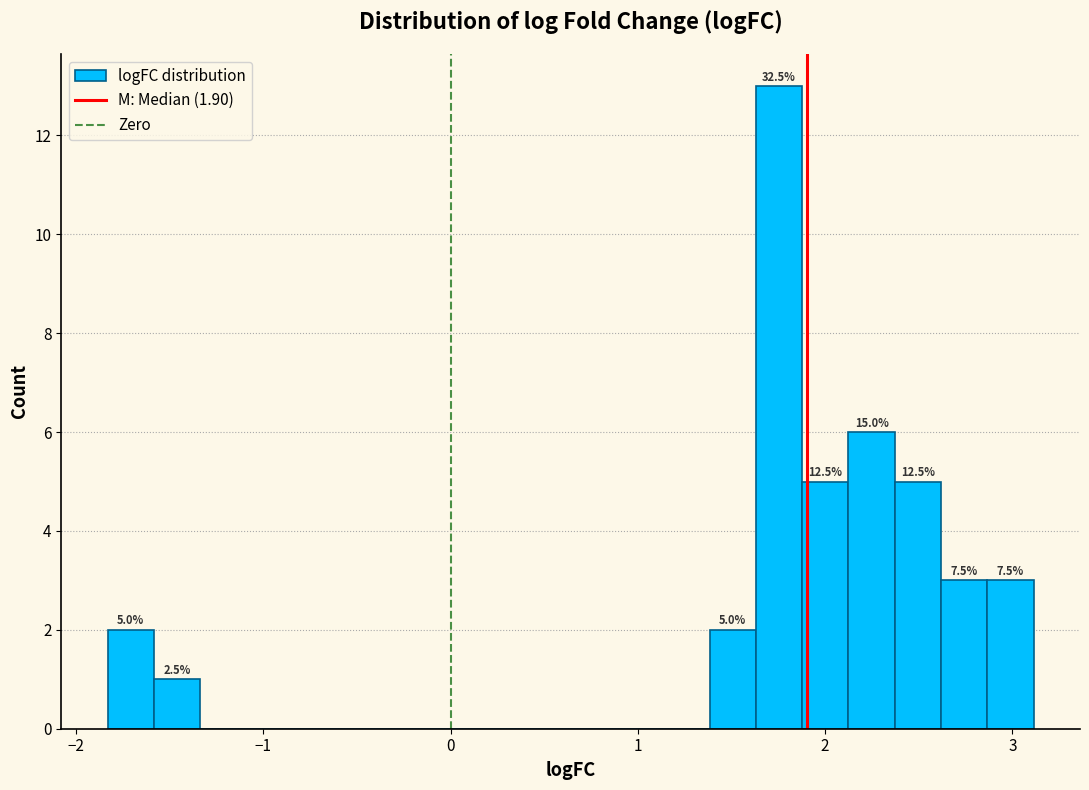

Read against the x-axis, roughly where is the centre of the tallest bar?

1.8